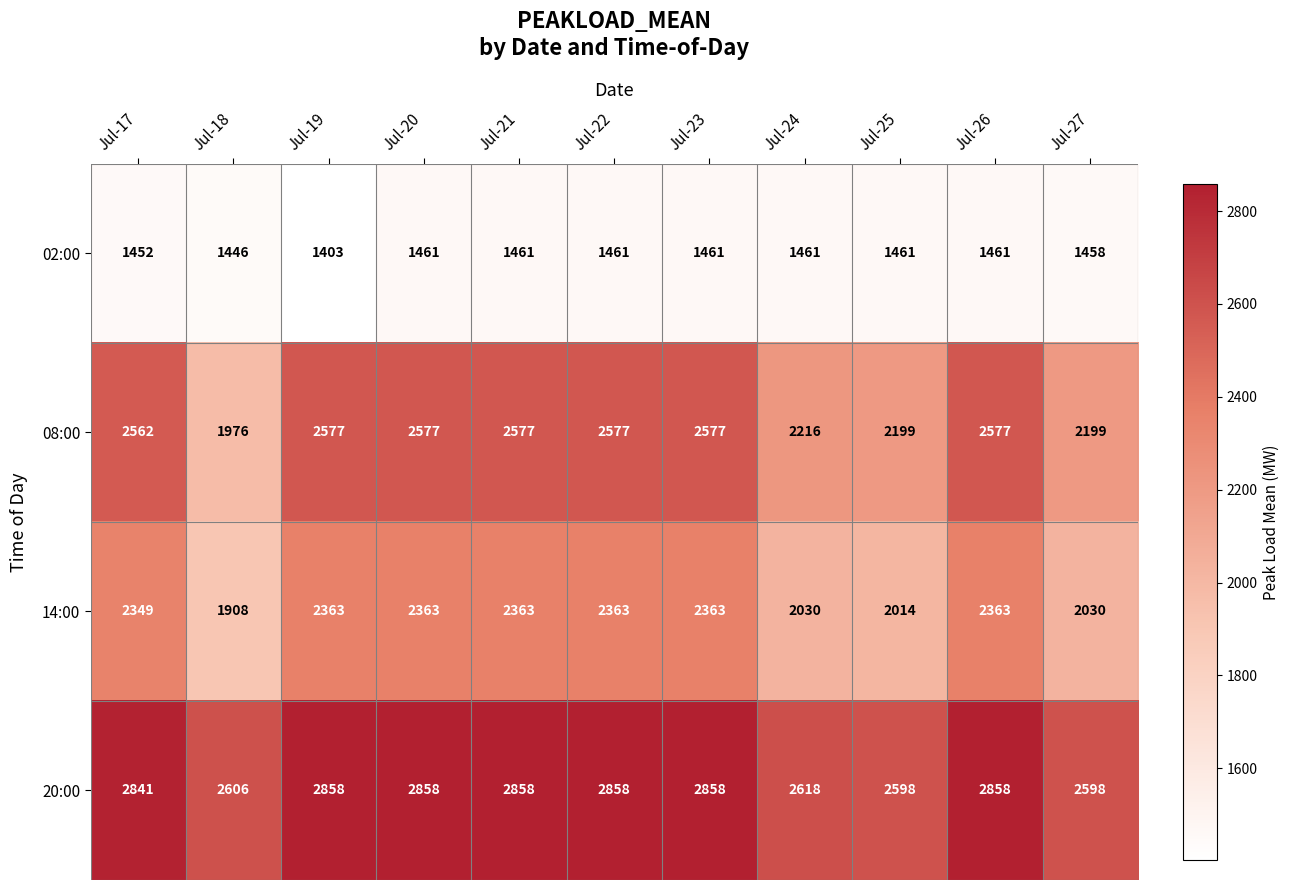

How many data points does each series have?

11